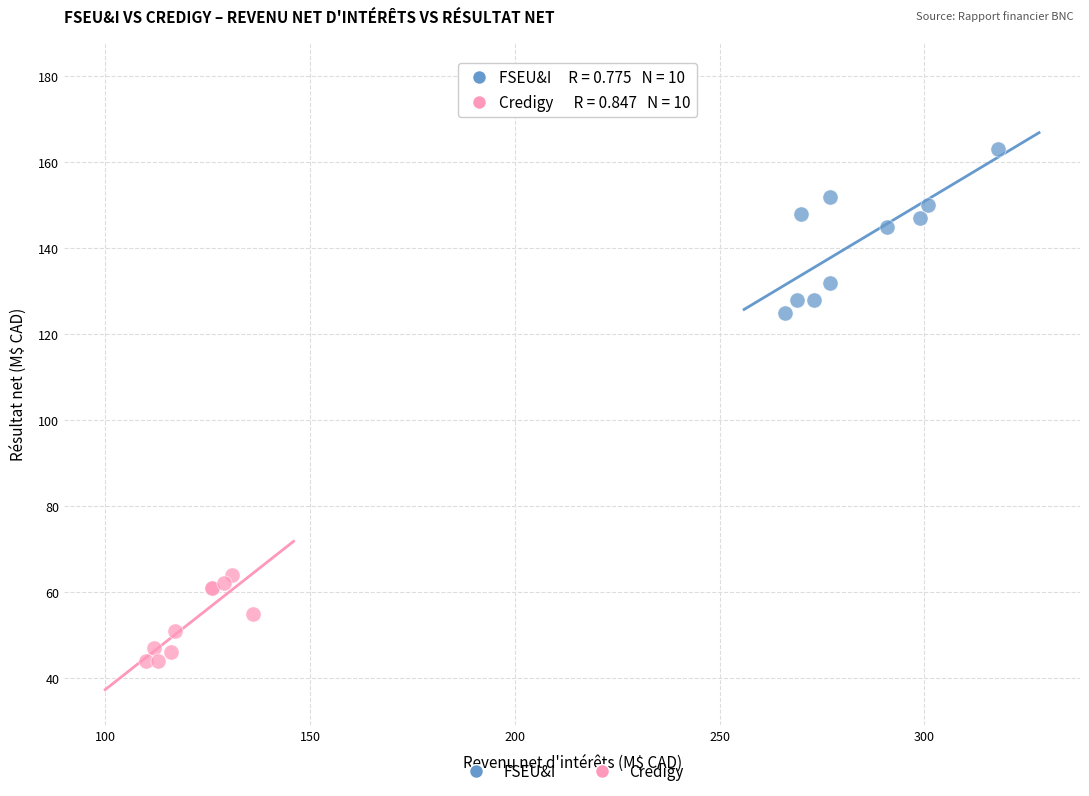

Which series has the widest spread of Y values?

FSEU&I